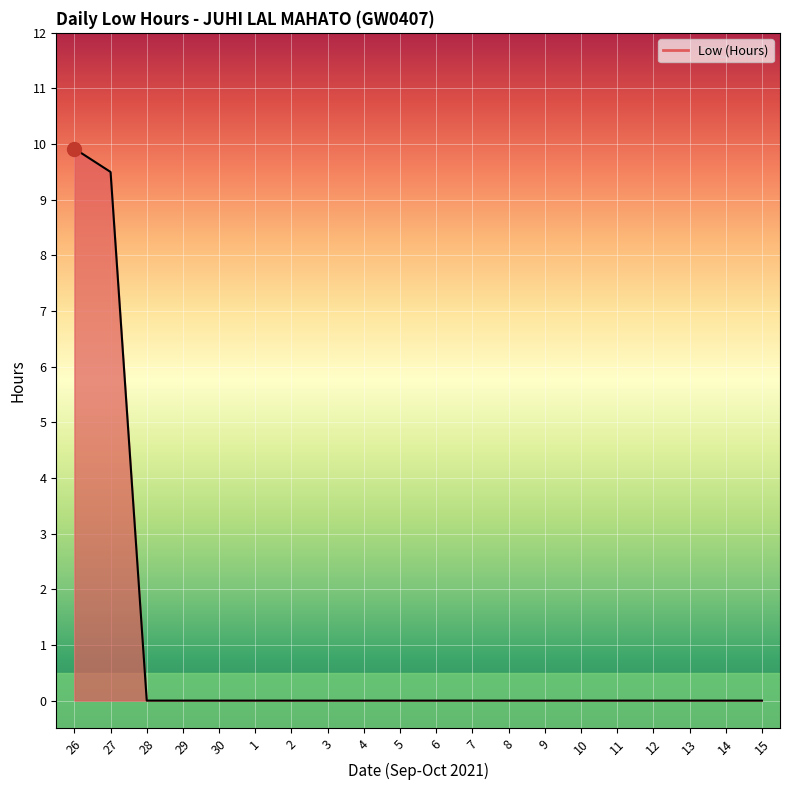

Which label corresponds to the smallest value in the chart?

28